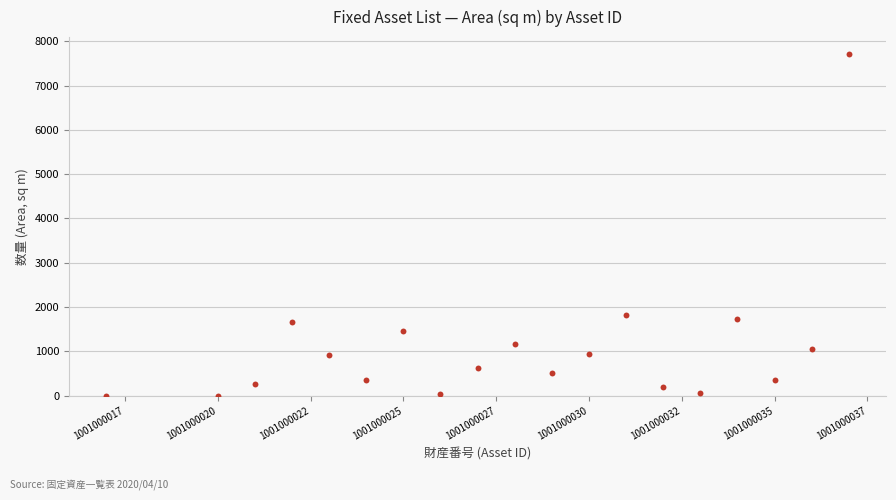

What Y value in the scatter plot is closest to 3855?

1826.3